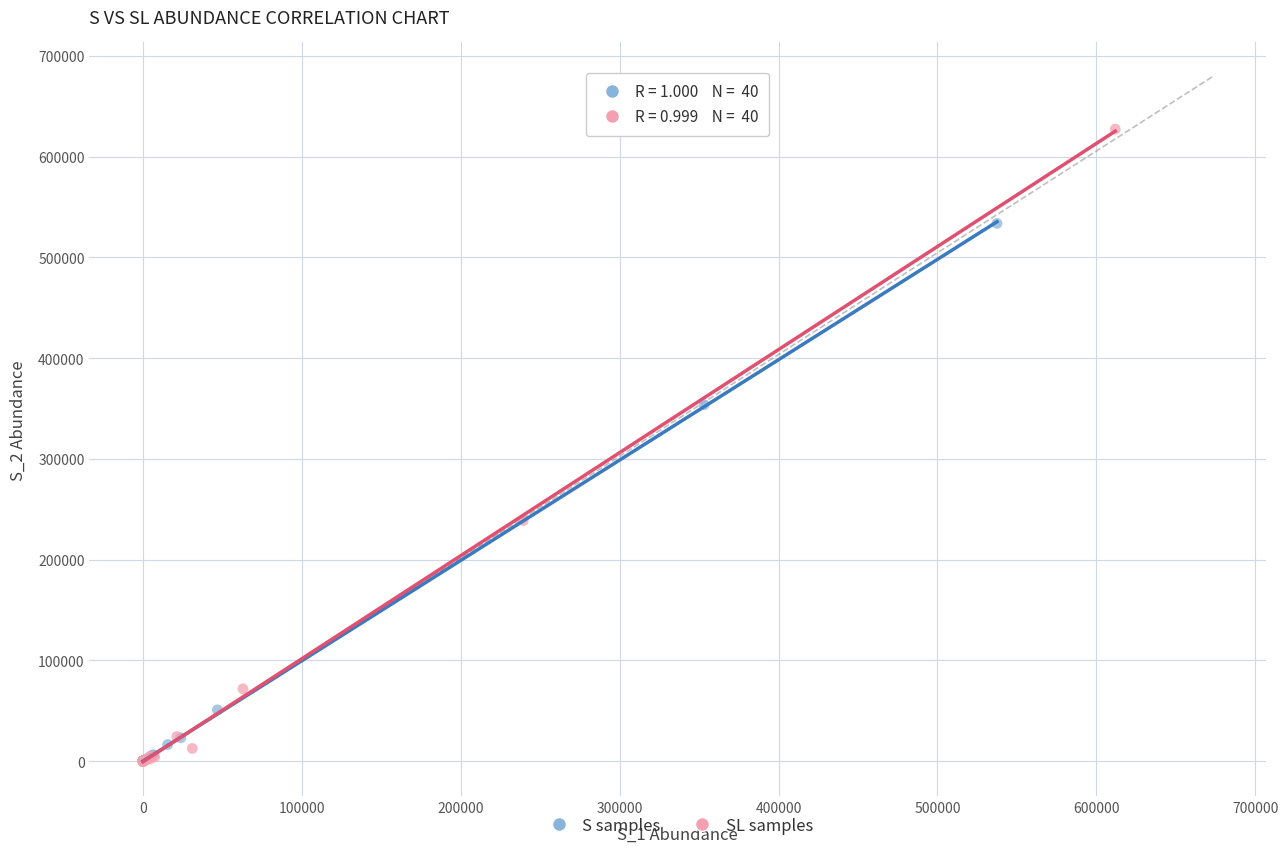

Which series has the widest spread of Y values?

SL samples